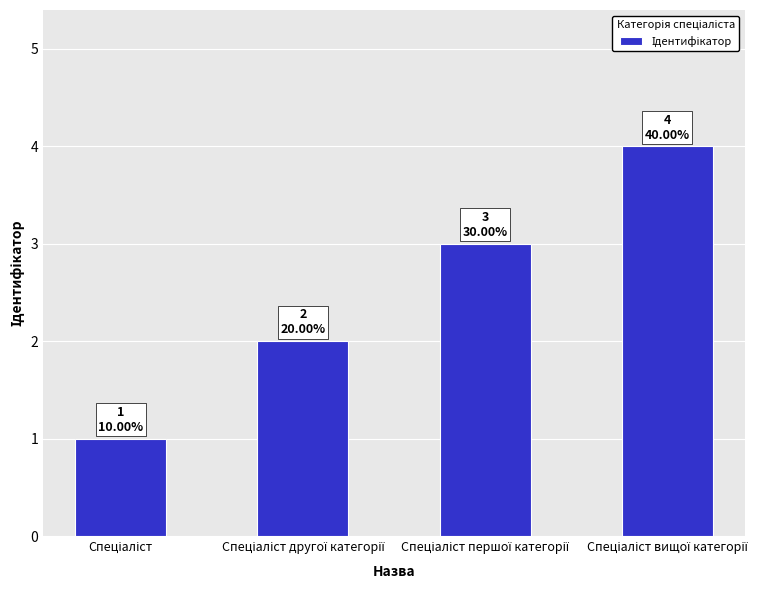

What is the difference between the maximum and minimum values?

3